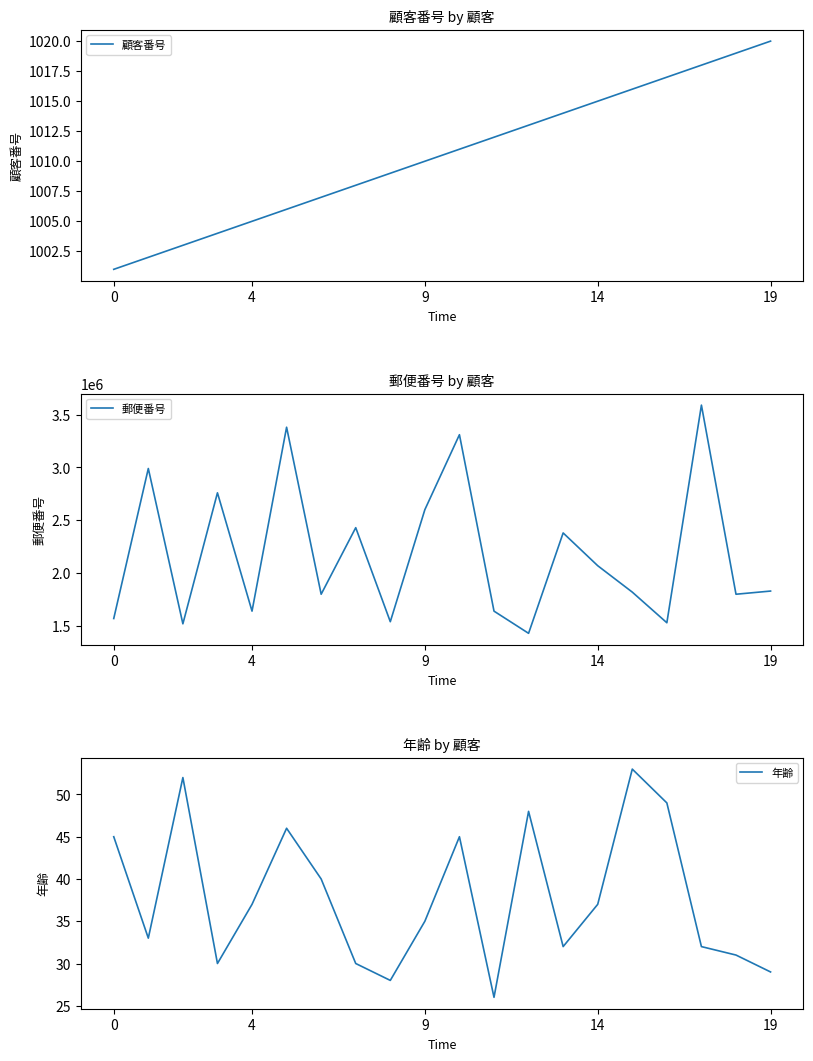

What is the lowest value of the 郵便番号 series?

1430011